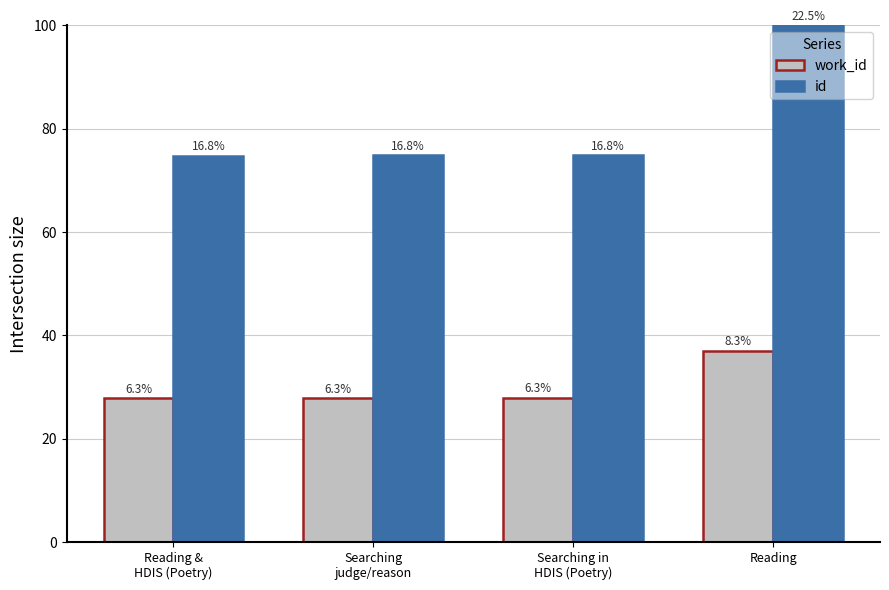

What is the sum of all id values?

324.5